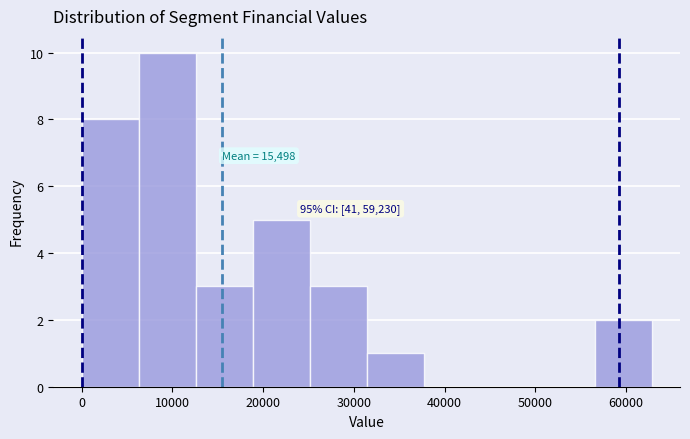

Which range on the x-axis has the tallest bar?

6000 to 13000